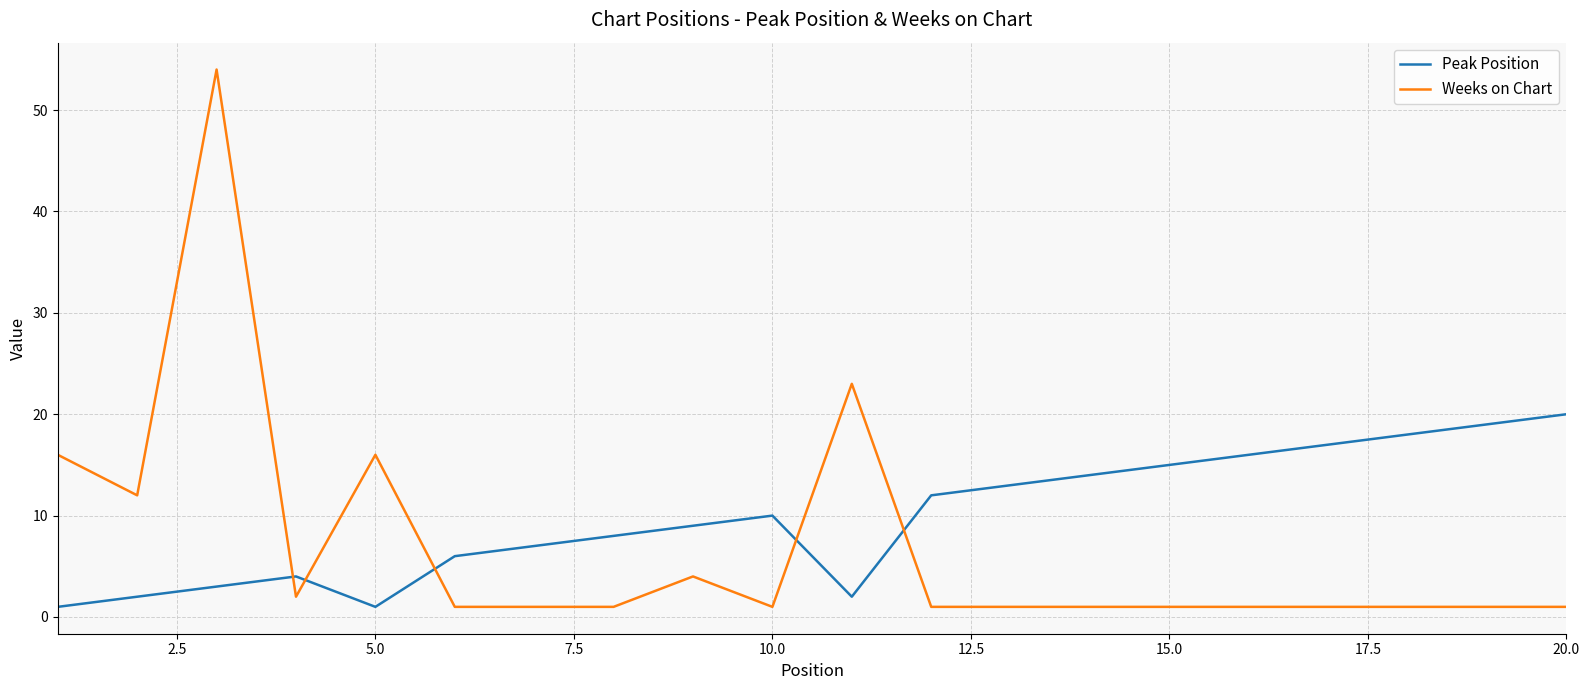

Rank the series by their average value, from lowest to highest.

Weeks on Chart, Peak Position